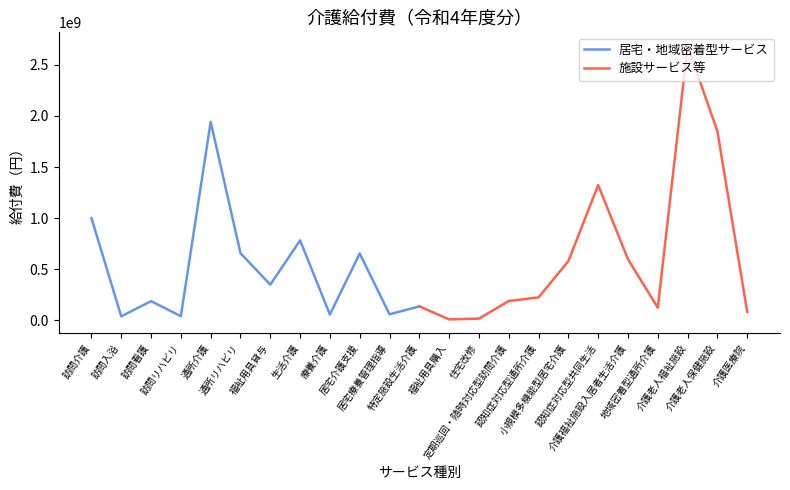

Where is the first local maximum for 施設サービス等?

認知症対応型共同生活